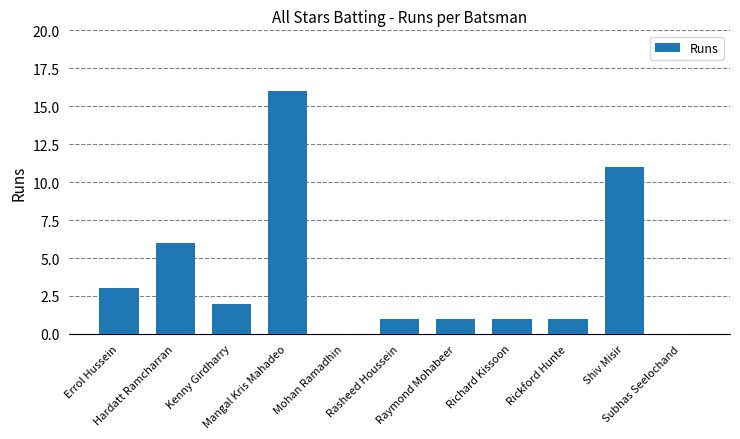

Which label corresponds to the largest value in the chart?

Mangal Kris Mahadeo